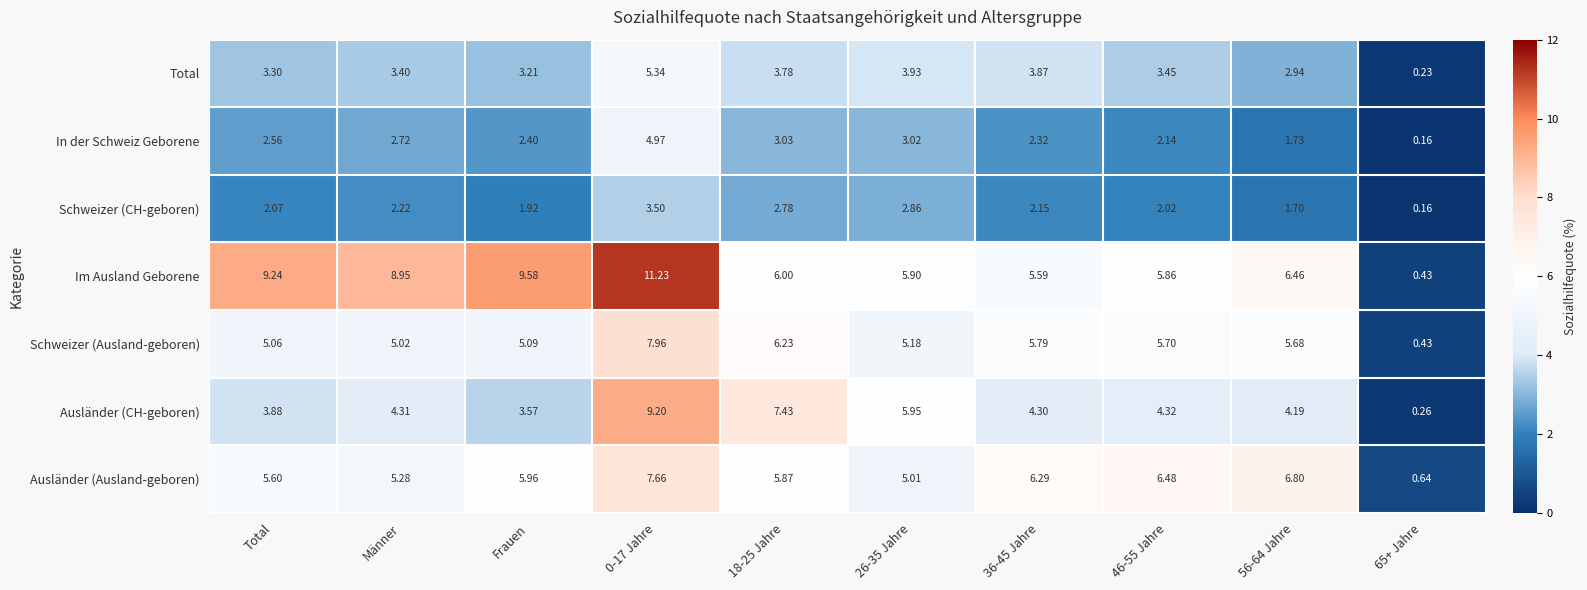

At which category is the sum across all series the highest?

0-17 Jahre